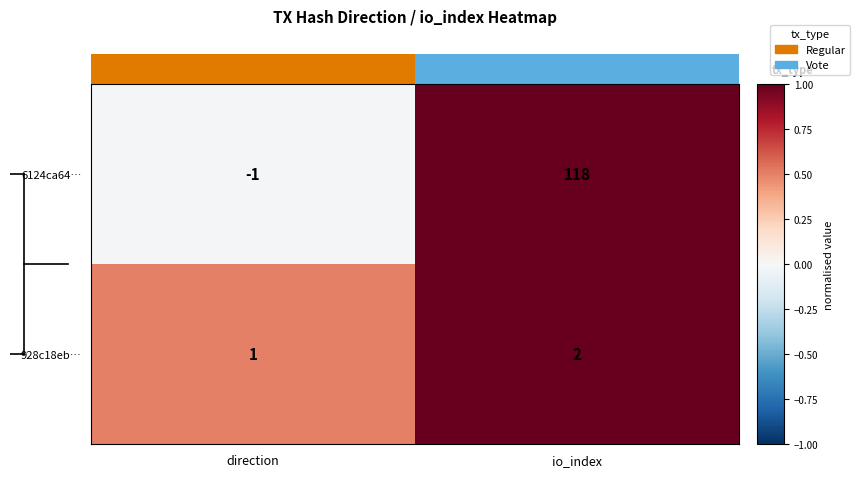

What is the sum of the 6124ca64… values at io_index and direction?

1.0